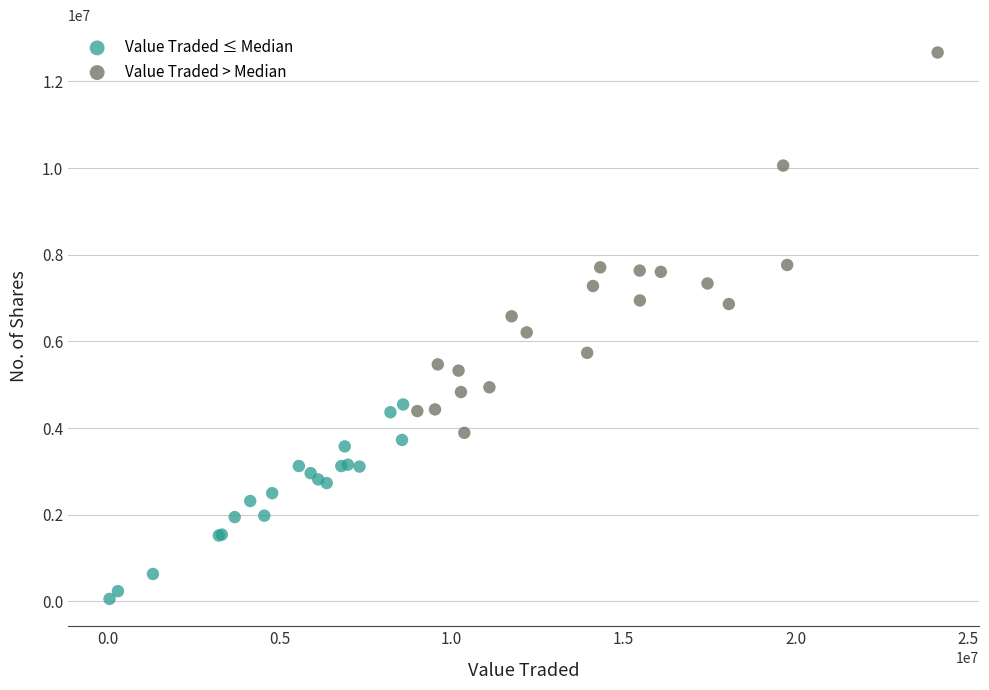

Which series has the largest Y range (max minus min)?

Value Traded > Median